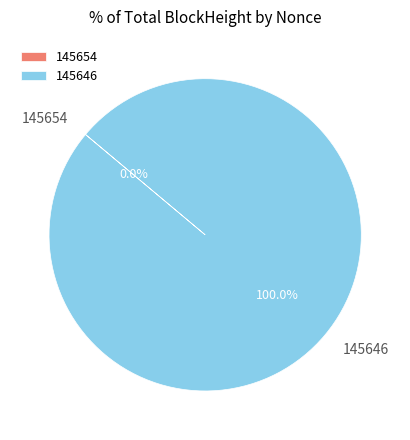

Which slice represents more than half of the pie?

145646